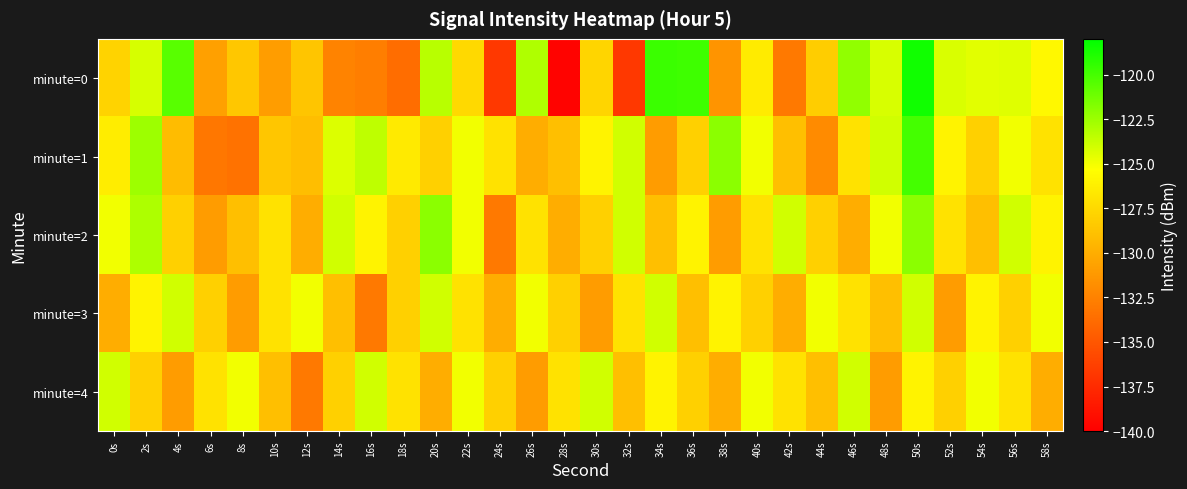

What is the spread (max minus min) of values at 8s?

8.4